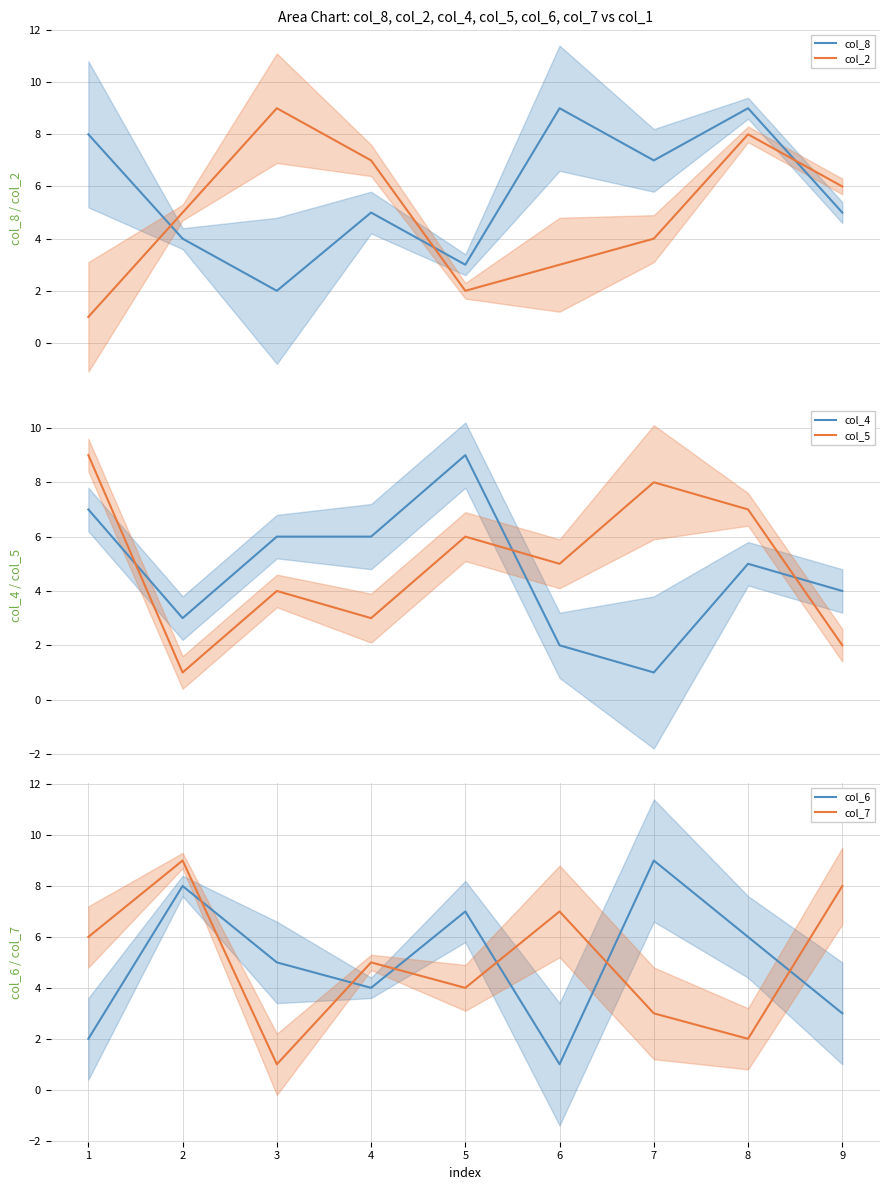

What is the value of the col_8 point at the 4th from the left?

5